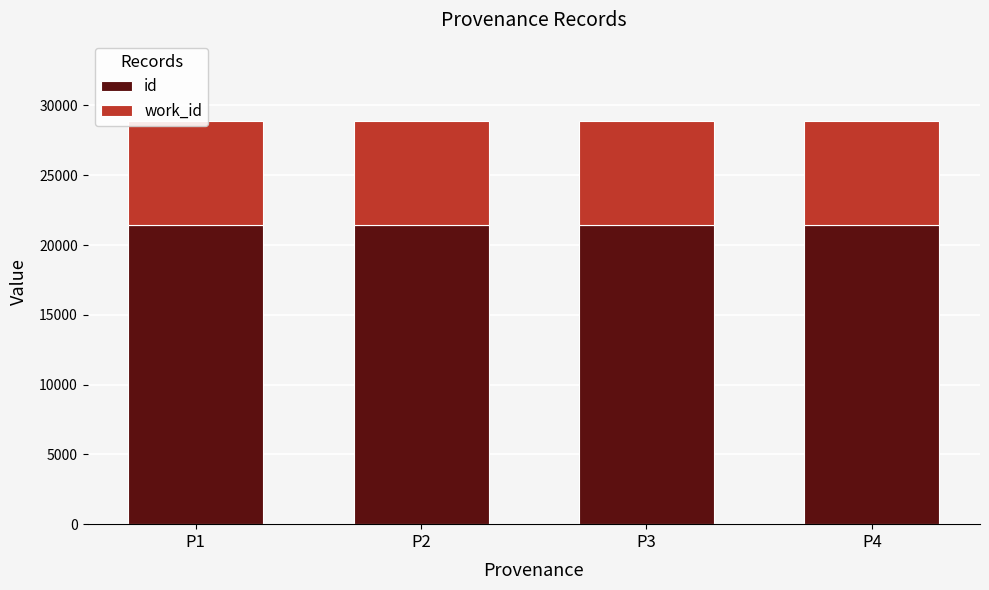

Reading left to right, what are all the values shown in this chart?

id: 21402	21404	21411	21414
work_id: 7499	7499	7499	7500